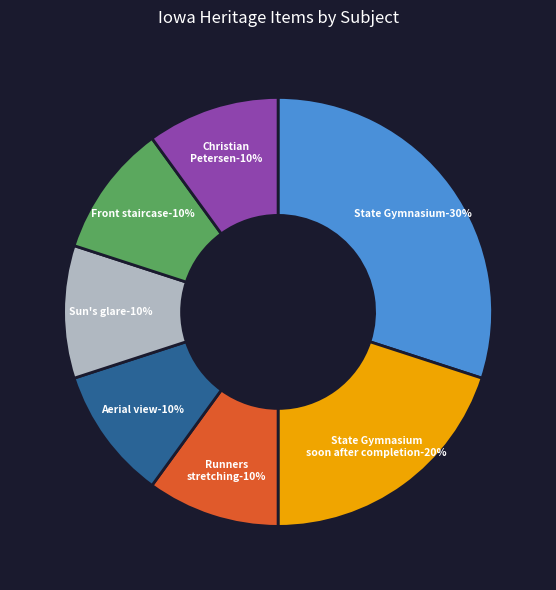

Which slice is the largest?

State Gymnasium